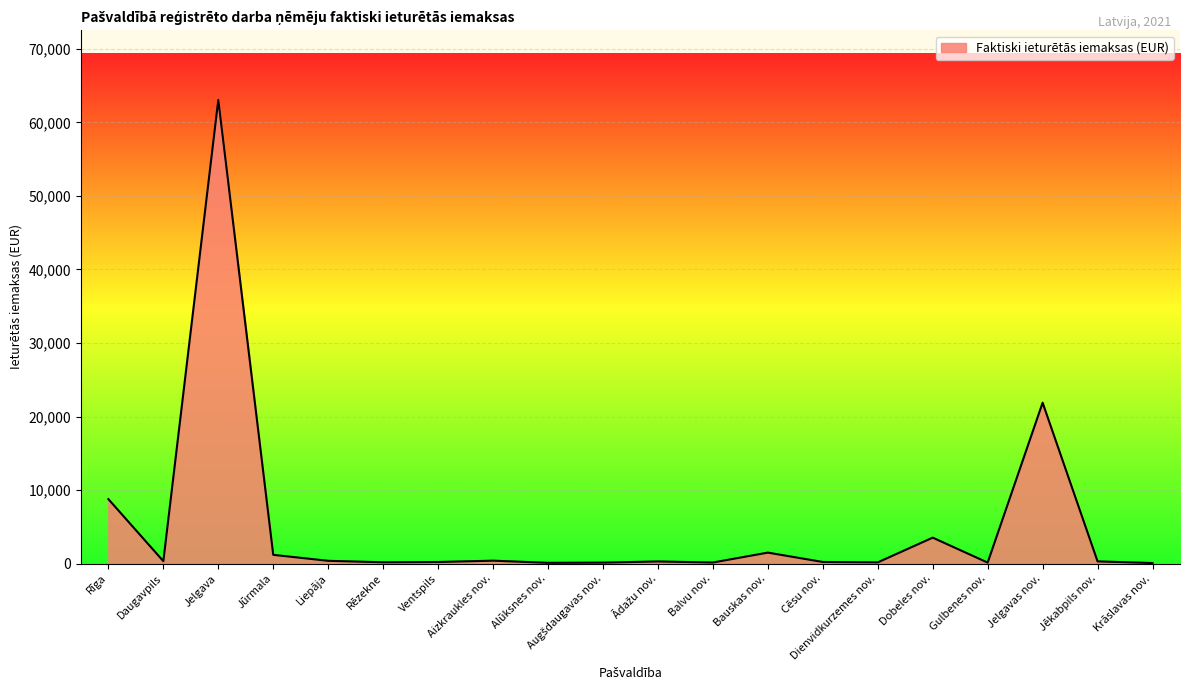

How many lines are shown in the chart?

1